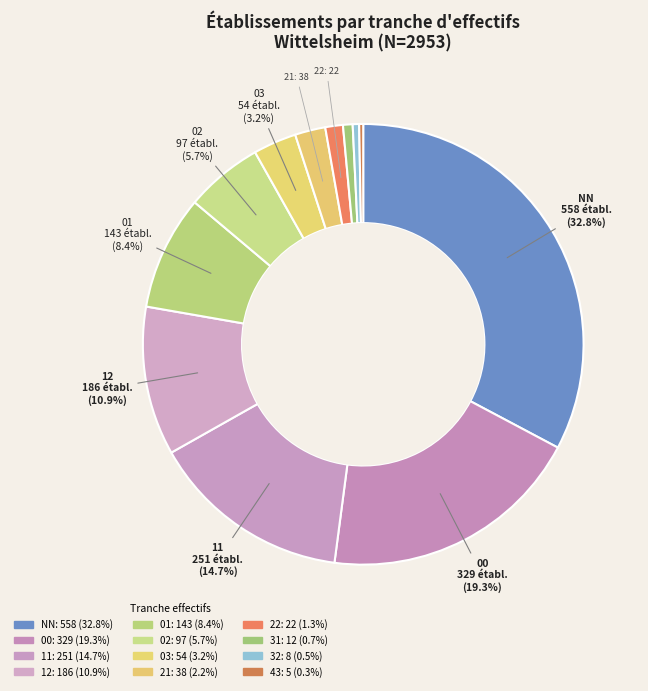

Rank the categories by value from lowest to highest.

43, 32, 31, 22, 21, 03, 02, 01, 12, 11, 00, NN